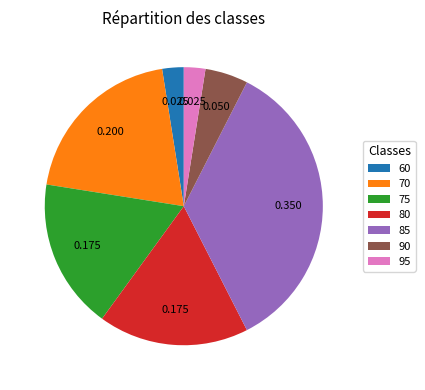

Do 90 and 70 together represent more than half of the pie?

No